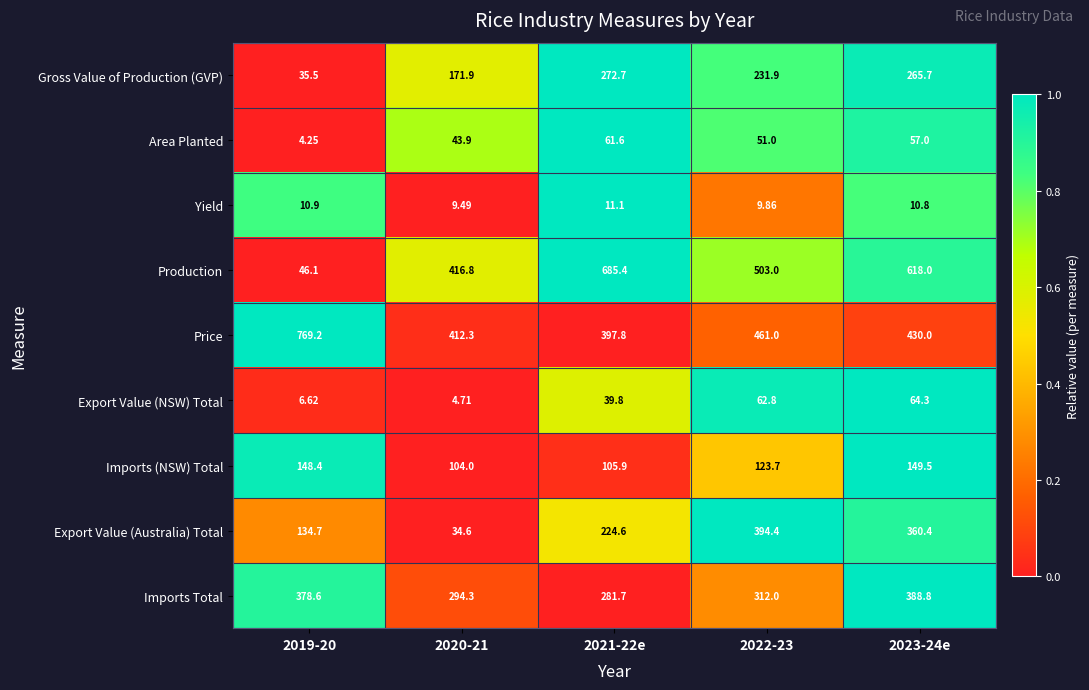

Which series has the largest total across all categories?

Price